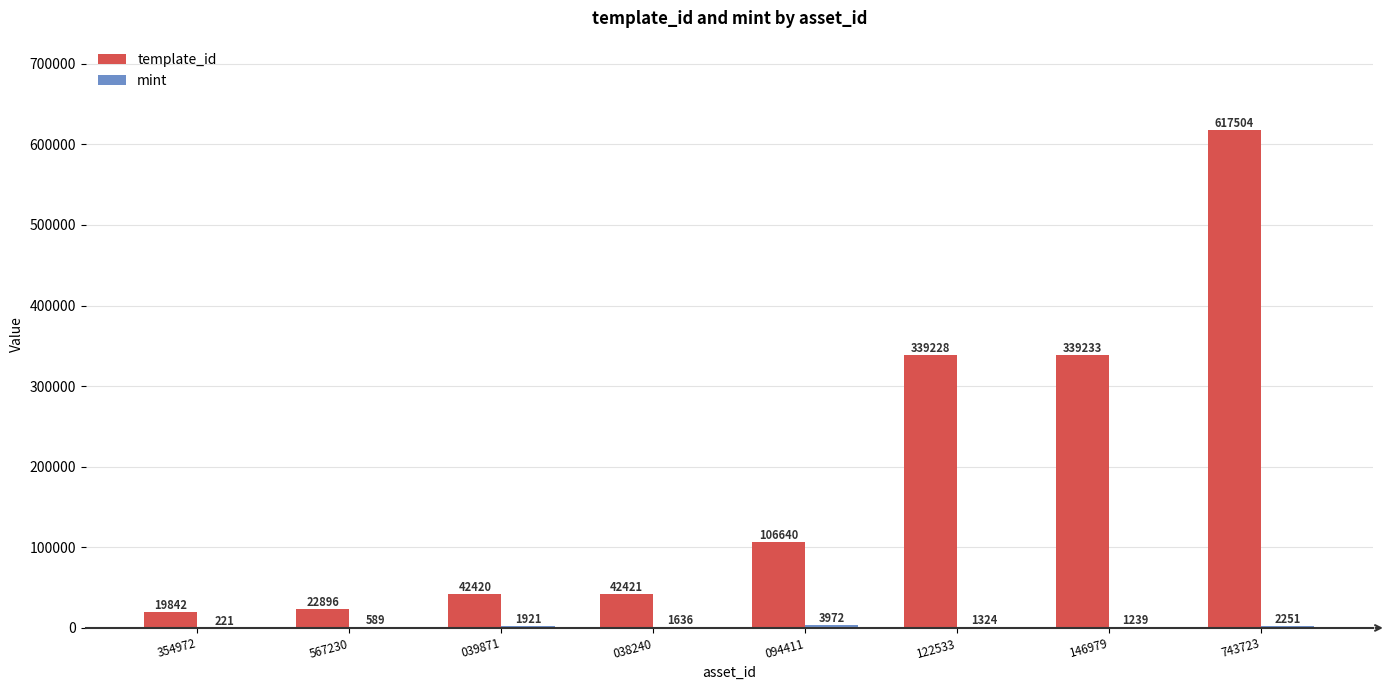

Are the bars grouped side by side (vs. stacked)?

Yes